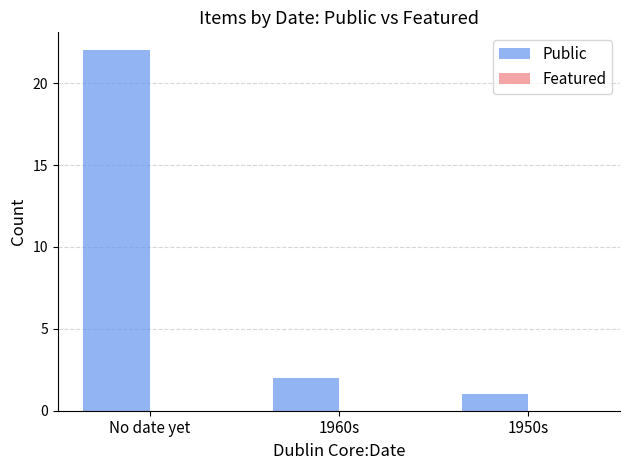

List the labels in order of value, largest first.

No date yet, 1960s, 1950s